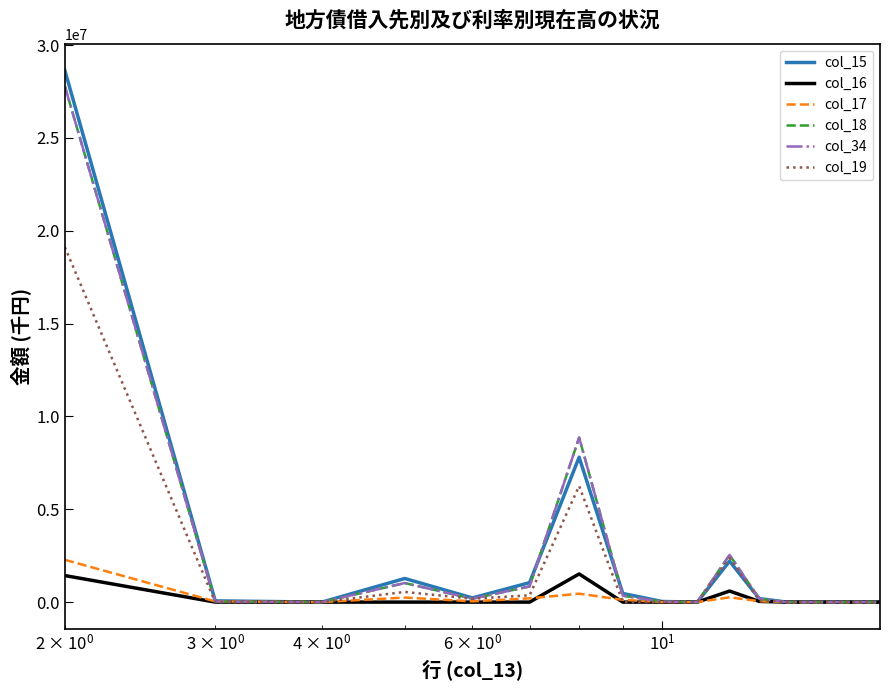

Is this an area chart (filled region under the line)?

No